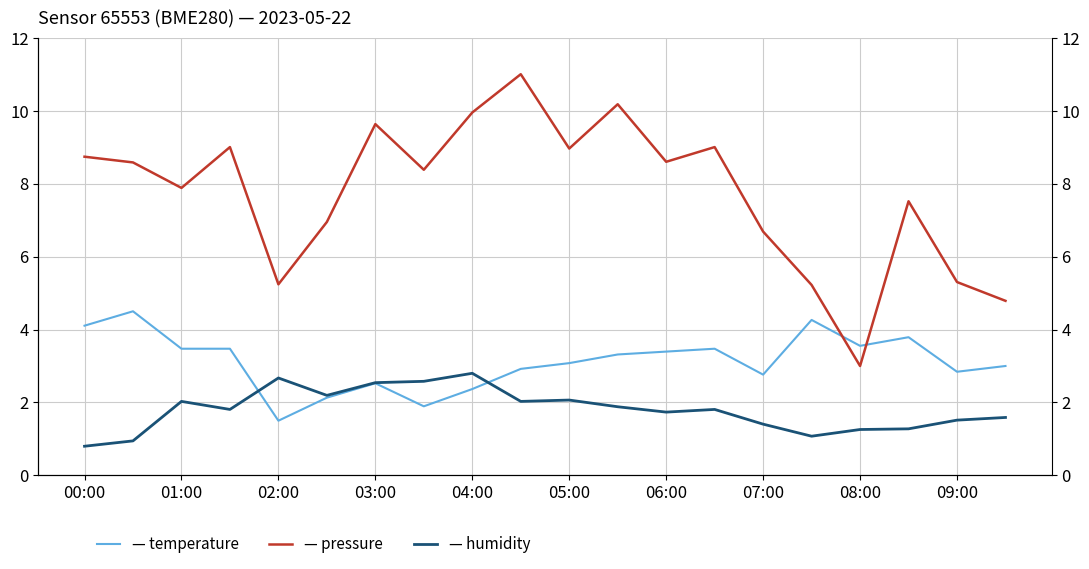

True or false: humidity and pressure intersect in this chart.

False